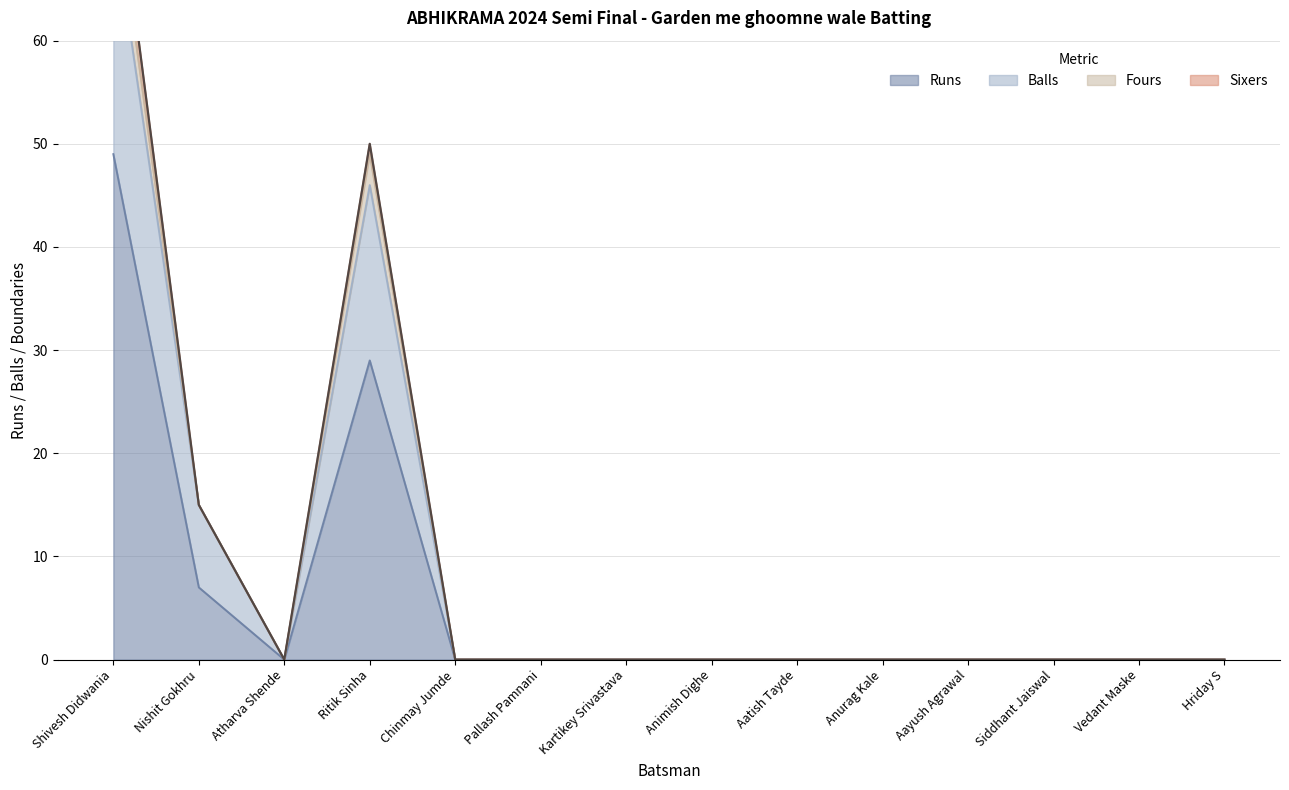

How many interior local valleys does the Fours series have?

1